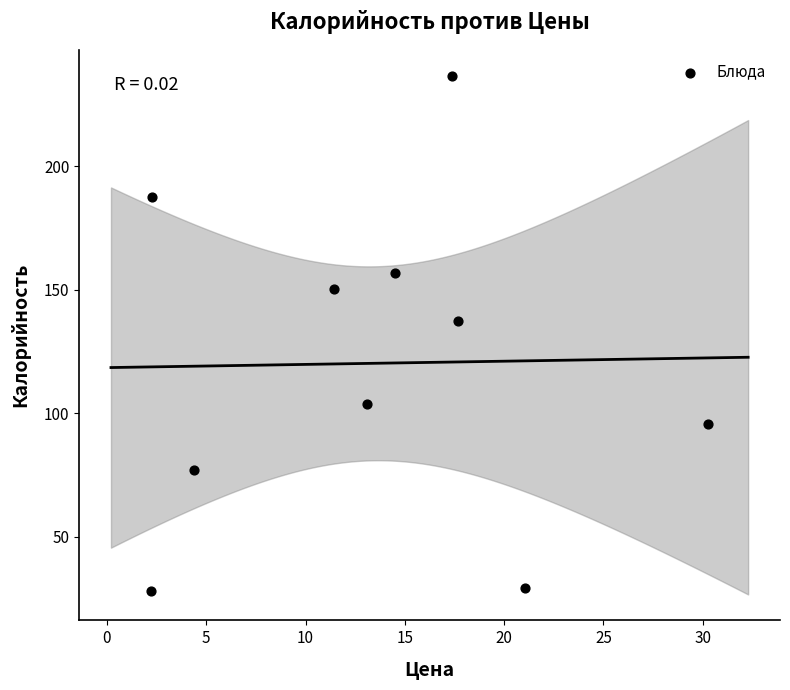

What is the average Y value?

120.2